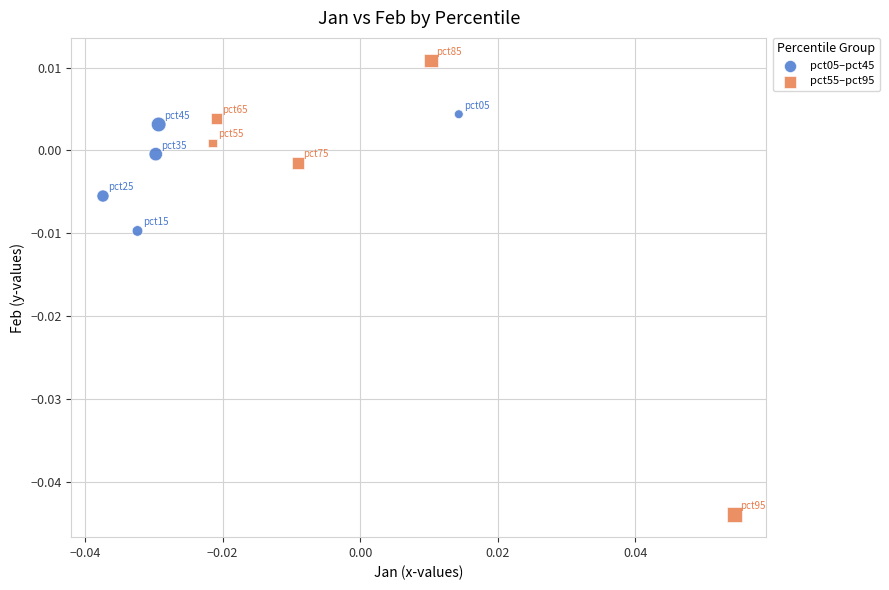

Which series reaches the minimum Y coordinate?

pct55–pct95